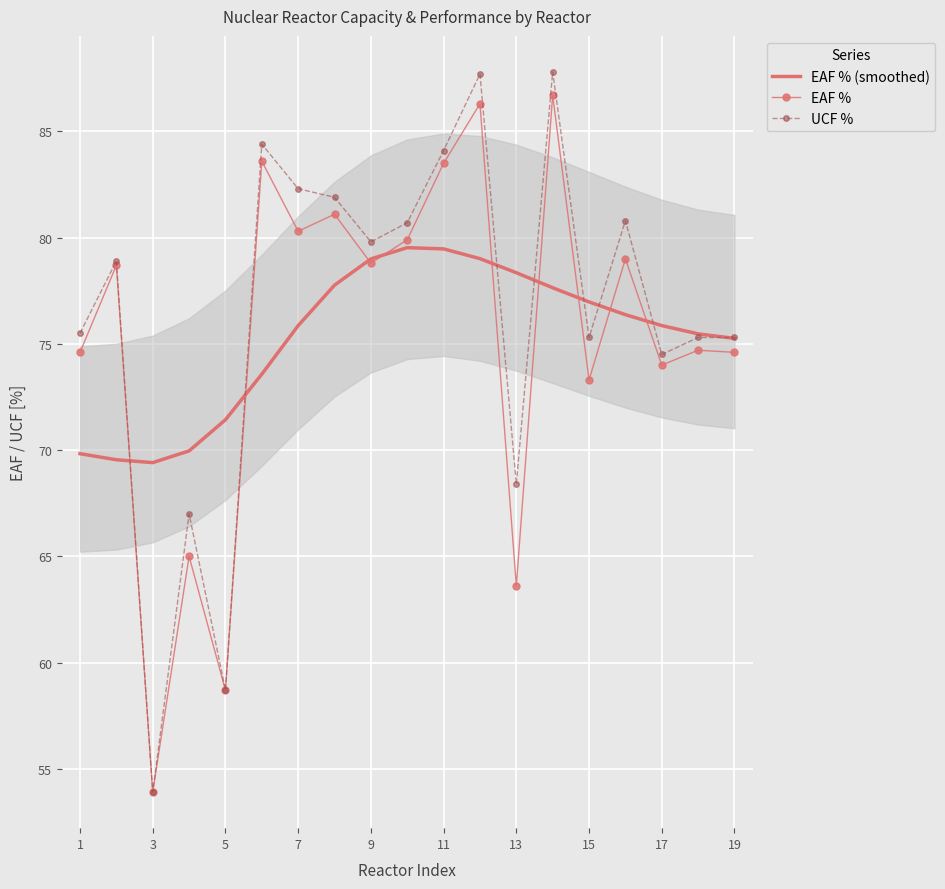

The value of EAF % (smoothed) at 1 is 25.6. True or false?

False